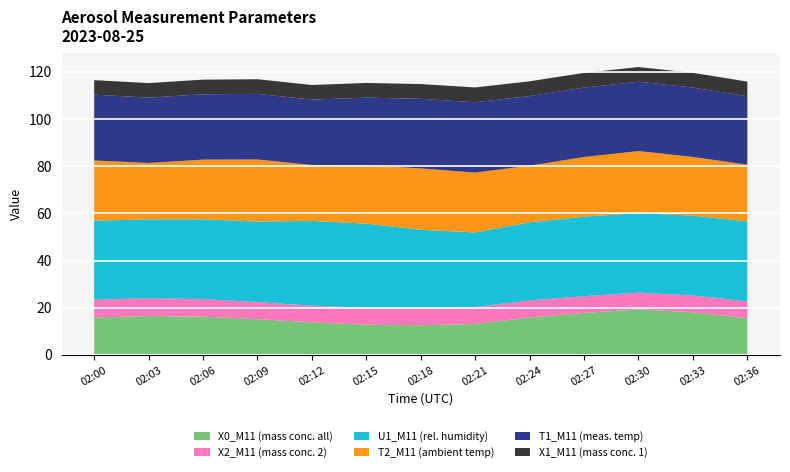

Reading left to right, list all the values displayed in this chart.

X0_M11 (mass conc. all): 02:00=15.9	02:03=16.5	02:06=16.2	02:09=15.2	02:12=13.8	02:15=12.8	02:18=12.6	02:21=13.1	02:24=15.9	02:27=17.8	02:30=19.2	02:33=18.1	02:36=15.6
X2_M11 (mass conc. 2): 02:00=7.5	02:03=7.6	02:06=7.4	02:09=7.3	02:12=7.1	02:15=7.1	02:18=7.1	02:21=7.2	02:24=7.2	02:27=7.1	02:30=7.1	02:33=7.1	02:36=7.2
U1_M11 (rel. humidity): 02:00=33.5	02:03=33.4	02:06=33.8	02:09=34.1	02:12=35.9	02:15=35.7	02:18=33.3	02:21=31.6	02:24=33.1	02:27=33.7	02:30=33.7	02:33=33.8	02:36=33.9
T2_M11 (ambient temp): 02:00=25.5	02:03=23.9	02:06=25.3	02:09=26.3	02:12=23.7	02:15=24.8	02:18=26.0	02:21=25.4	02:24=24.0	02:27=25.3	02:30=26.3	02:33=24.9	02:36=24.0
T1_M11 (meas. temp): 02:00=27.9	02:03=27.7	02:06=27.7	02:09=27.8	02:12=27.7	02:15=28.6	02:18=29.5	02:21=29.8	02:24=29.5	02:27=29.4	02:30=29.4	02:33=29.4	02:36=29.0
X1_M11 (mass conc. 1): 02:00=6.1	02:03=6.2	02:06=6.2	02:09=6.2	02:12=6.2	02:15=6.2	02:18=6.2	02:21=6.3	02:24=6.3	02:27=6.2	02:30=6.2	02:33=6.2	02:36=6.2